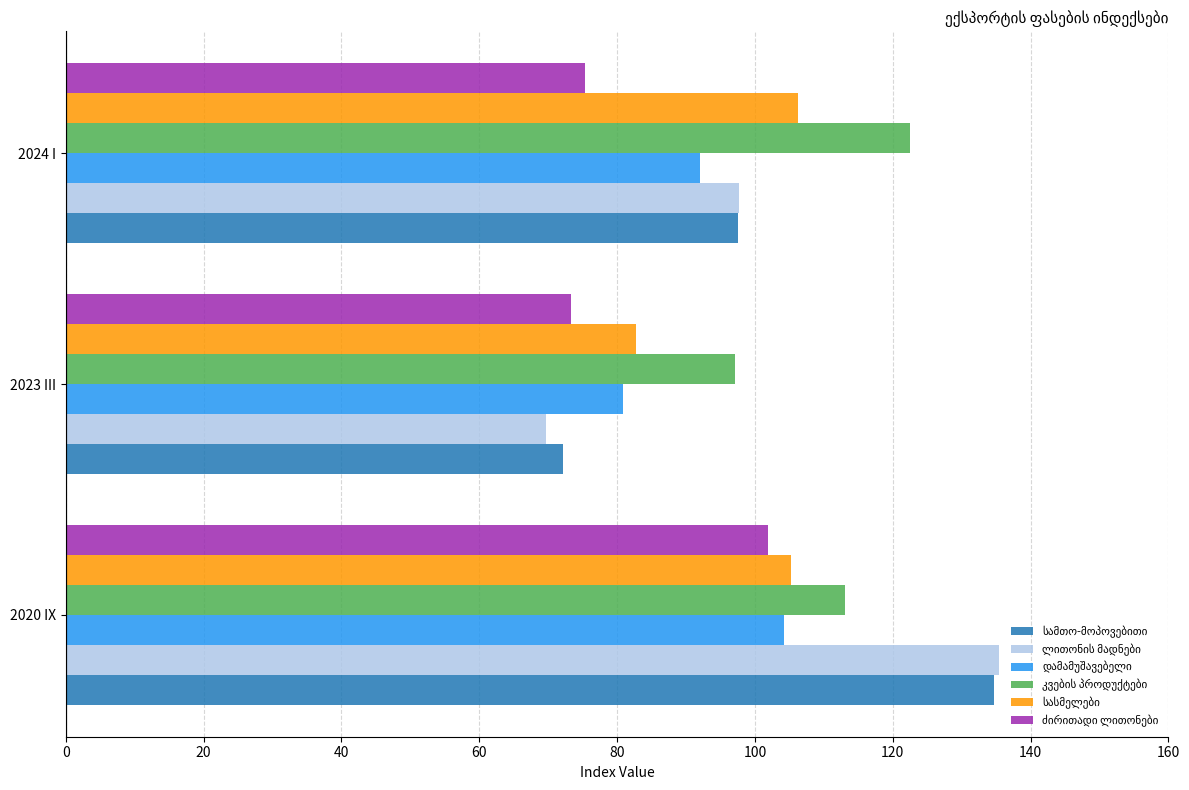

What is the total value across all series at 2023 III?

475.7